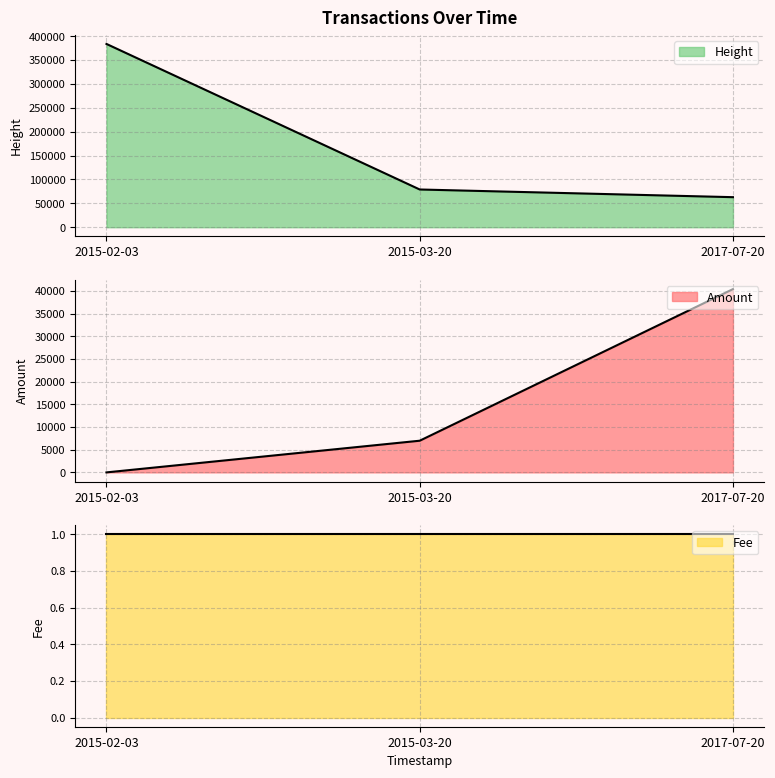

Is it true that Amount equals 0 at 2015-02-03?

True